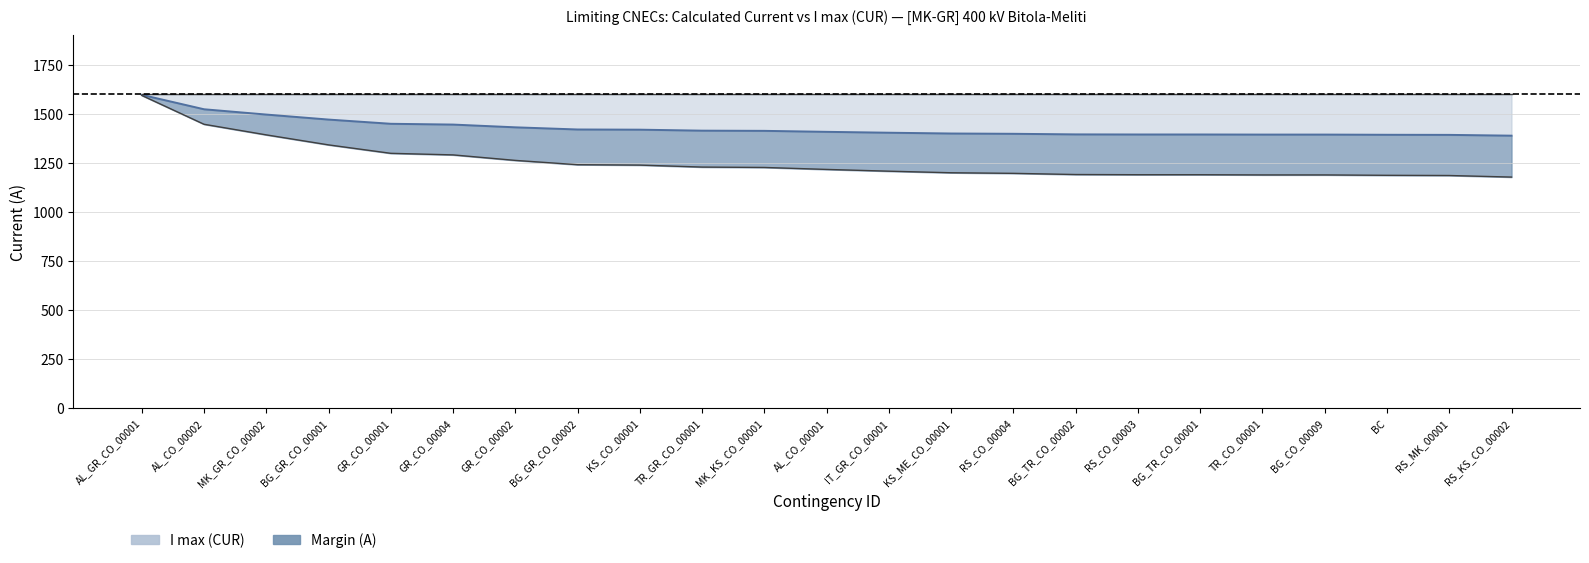

What is the difference between the values at RS_MK_00001 and TR_GR_CO_00001?

21.5